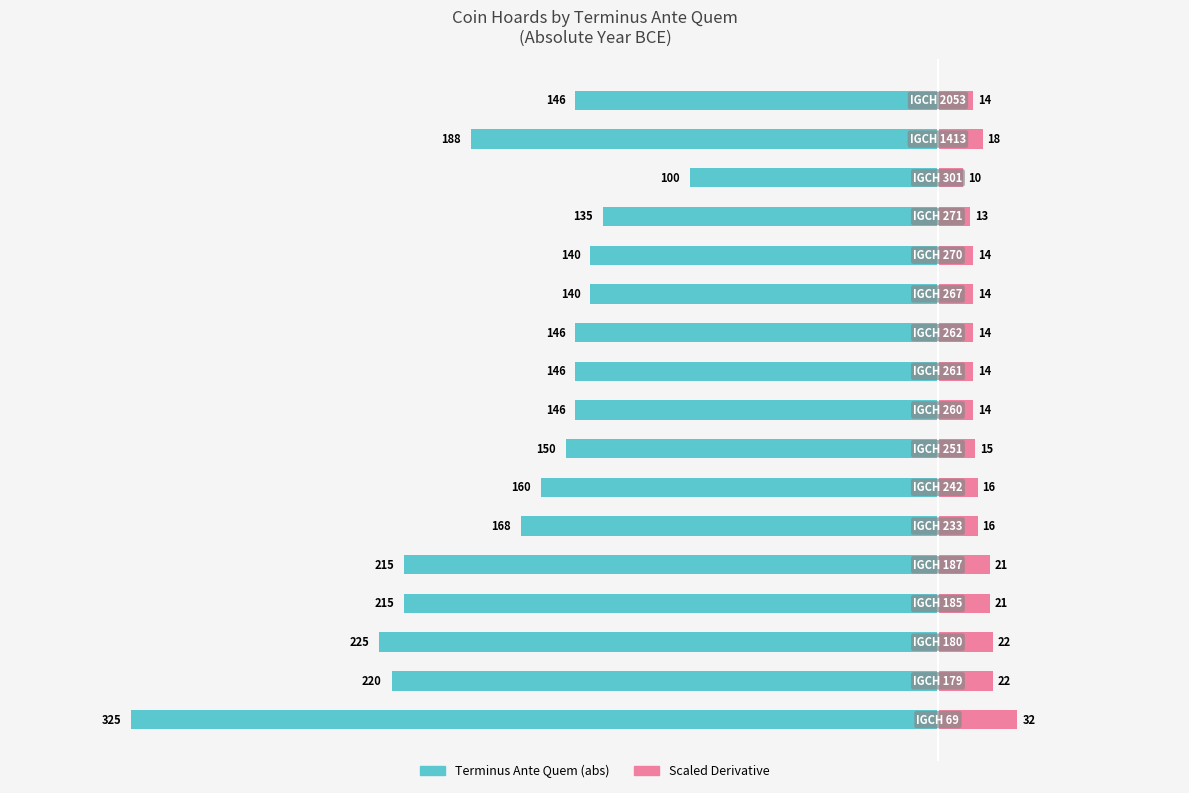

What is the total value across all series at 5?

-152